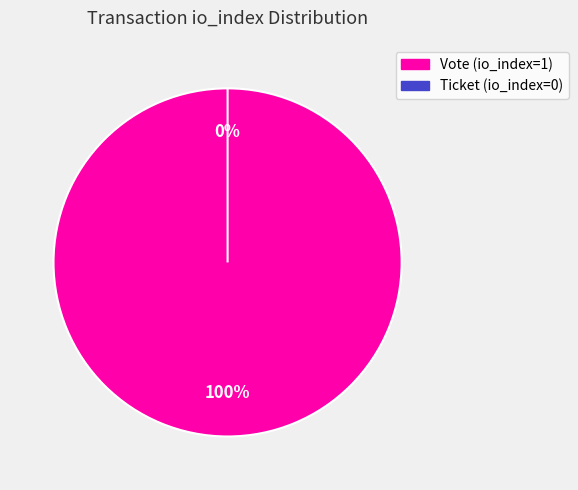

Between Ticket (io_index=0) and Vote (io_index=1), which is larger?

Vote (io_index=1)